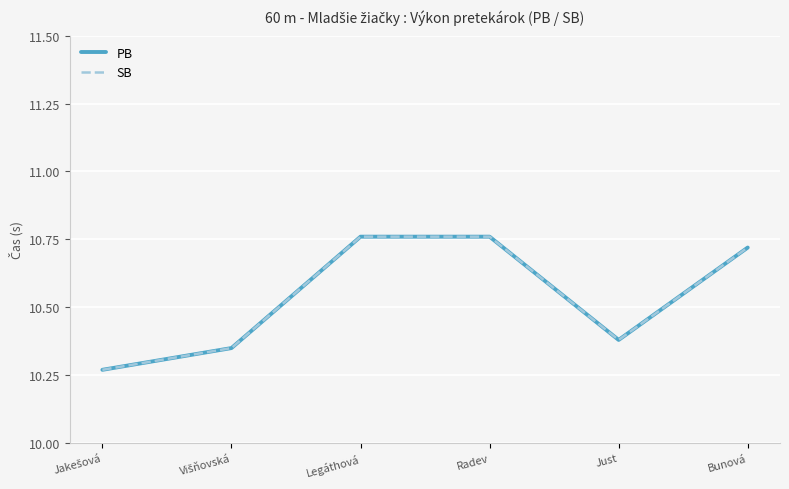

Does the chart display data point markers on the line(s)?

No